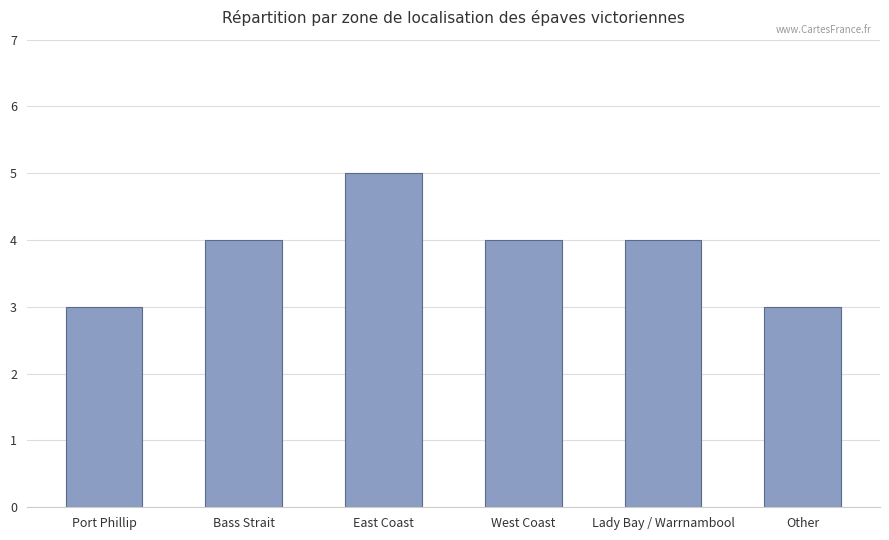

What is the change in value from East Coast to Lady Bay / Warrnambool?

-1